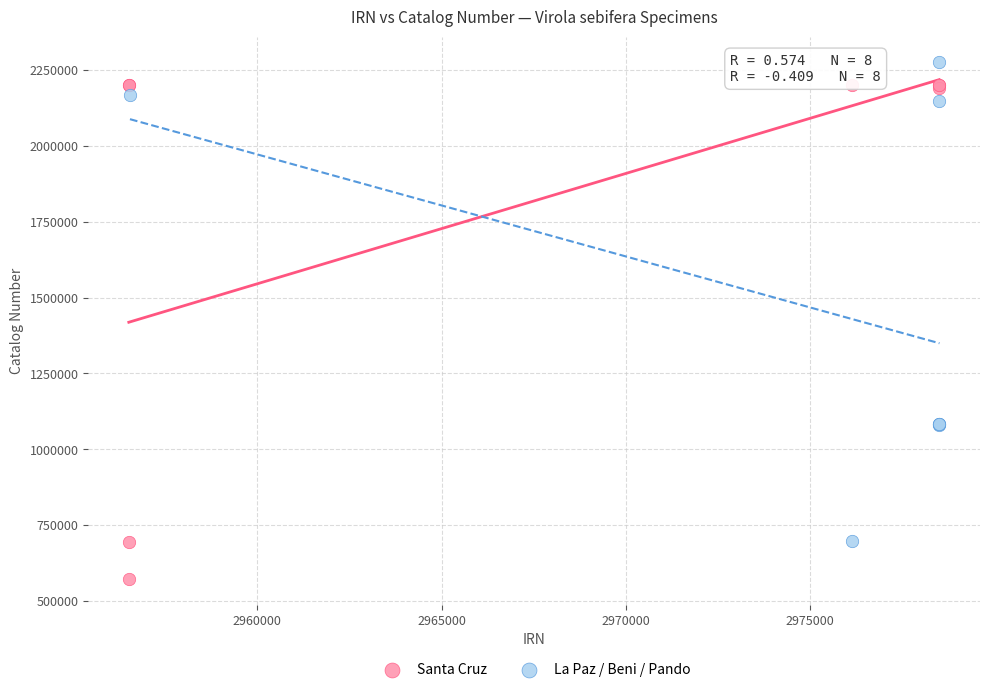

Which series reaches the minimum Y coordinate?

Santa Cruz